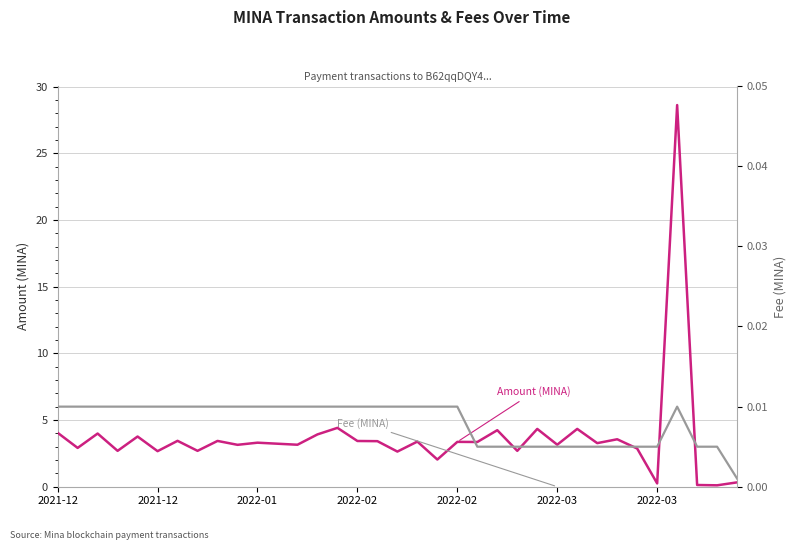

True or false: Amount (MINA) and Fee (MINA) cross at least once.

False